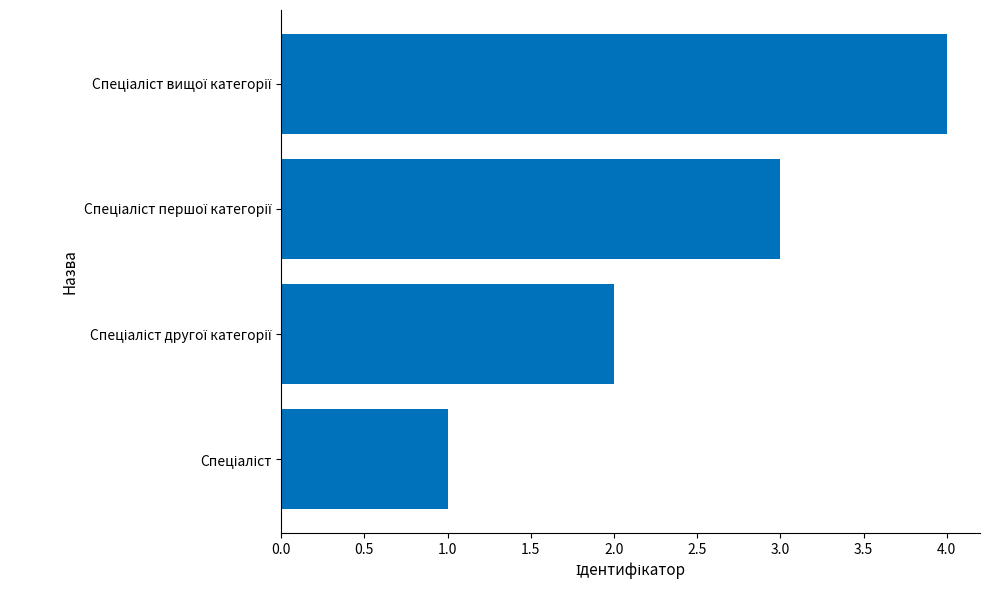

What is the greatest value displayed?

4